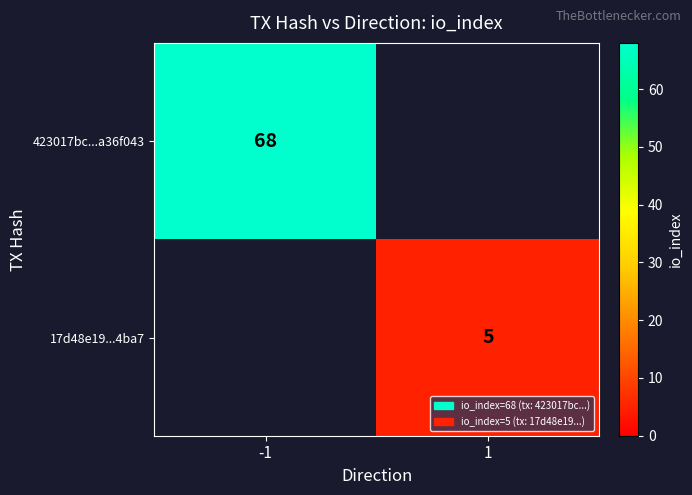

What is the spread (max minus min) of values at 1?

5